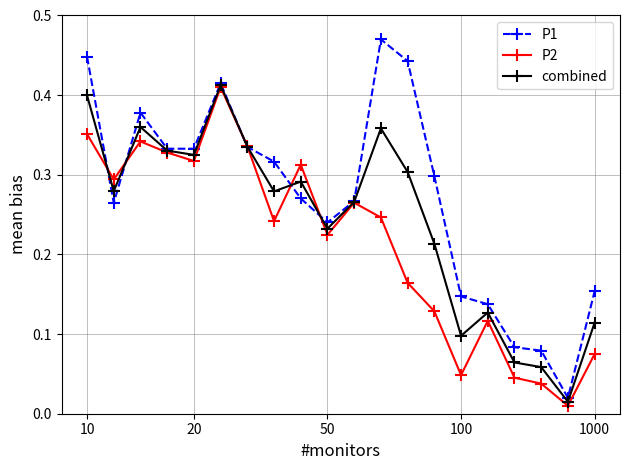

True or false: combined and P1 cross at least once.

True